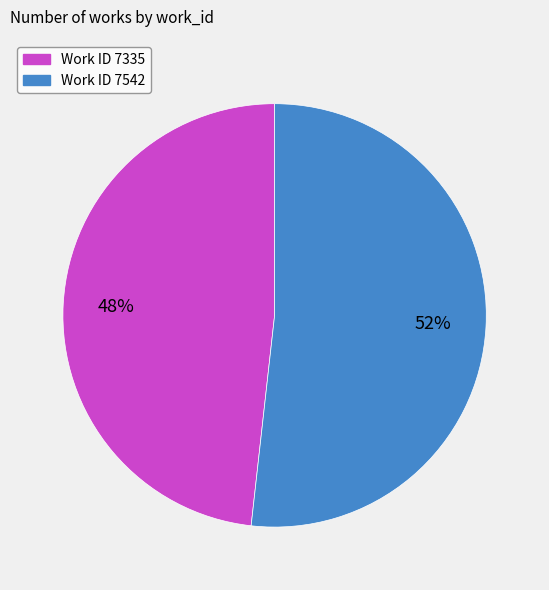

To the nearest percent, what is the difference between the largest and smallest slice percentages?

4%